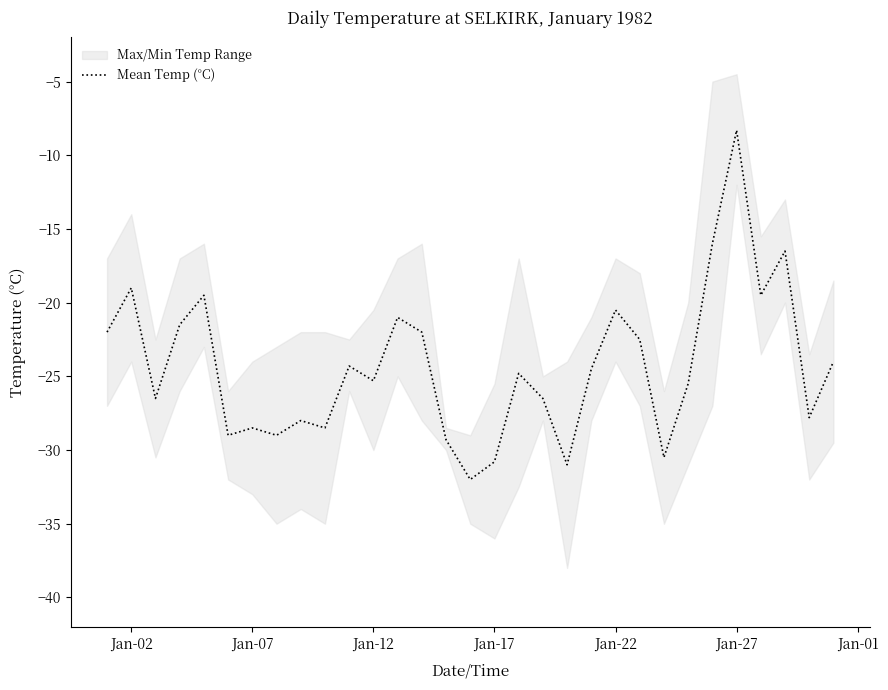

What is the value of the 15th point from the left?

-29.3